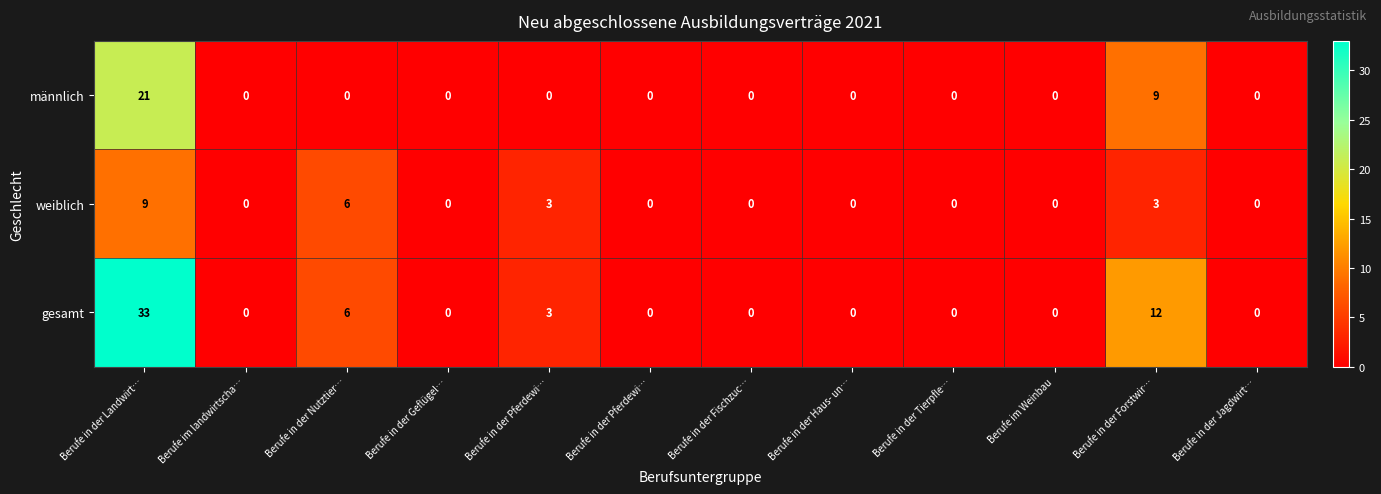

Which series has the largest total across all categories?

gesamt